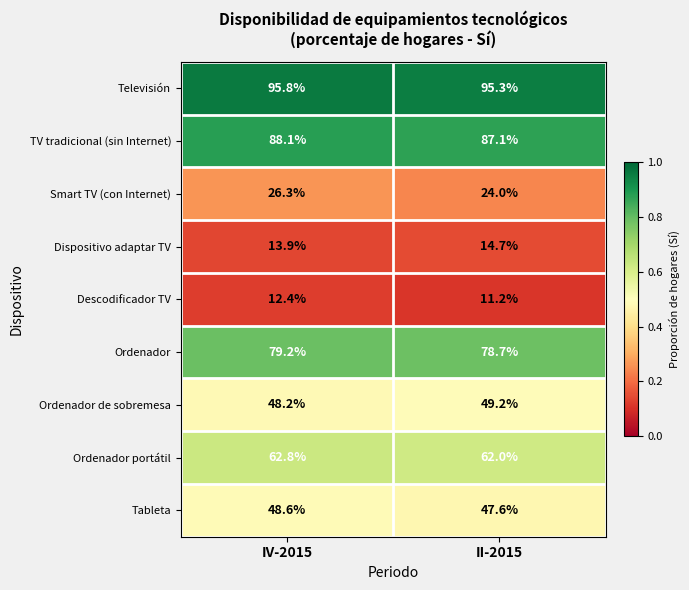

At IV-2015, list the series in order from largest to smallest.

Televisión, TV tradicional (sin Internet), Ordenador, Ordenador portátil, Tableta, Ordenador de sobremesa, Smart TV (con Internet), Dispositivo adaptar TV, Descodificador TV